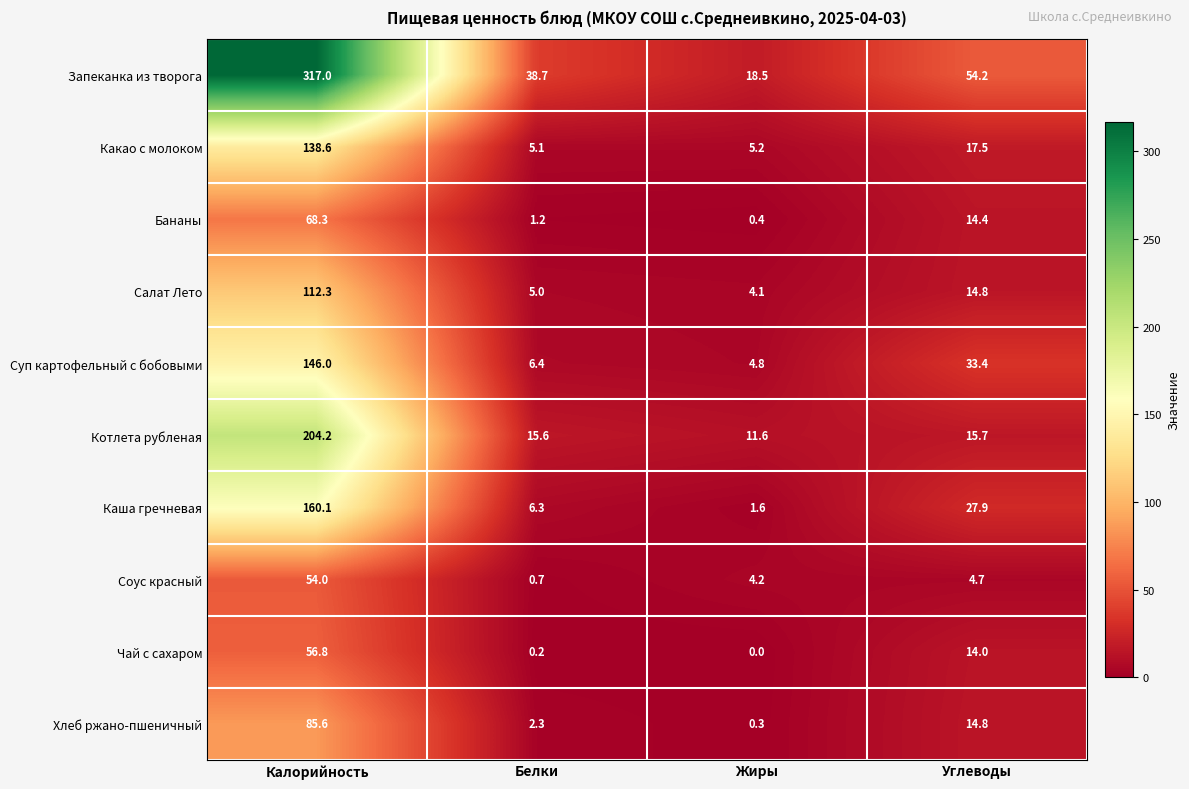

What is the spread (max minus min) of values at Калорийность?

263.0